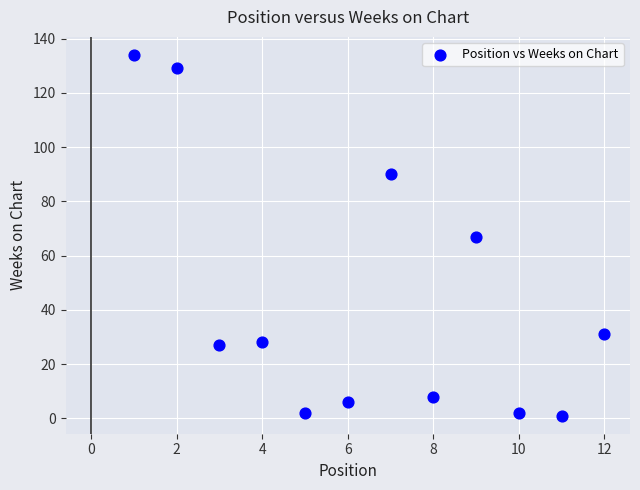

What is the average Y value?

44